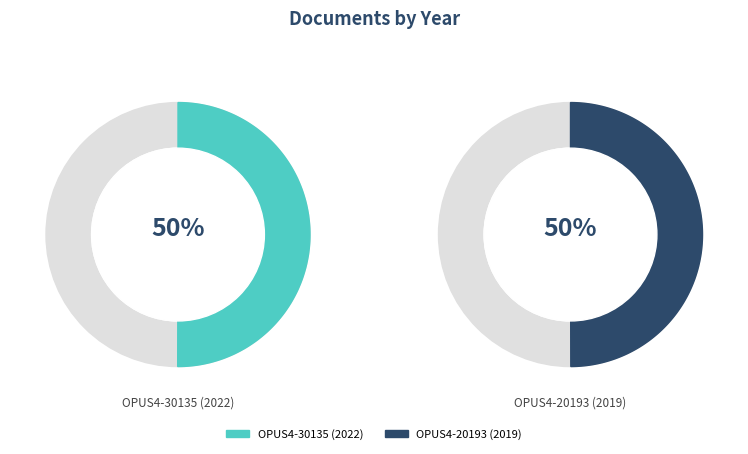

To the nearest percent, what portion does OPUS4-20193 (2019) represent?

50%